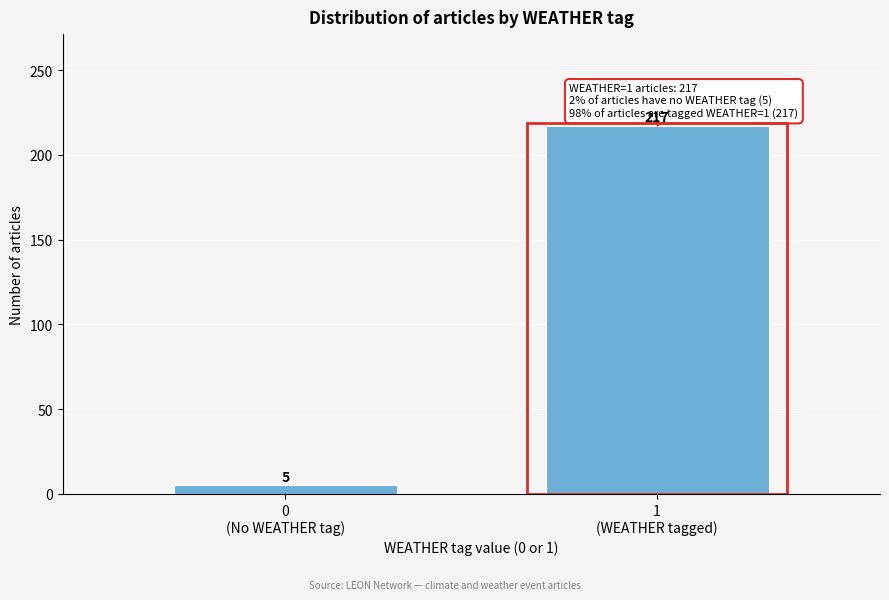

Reading left to right, list all the values displayed in this chart.

5	217